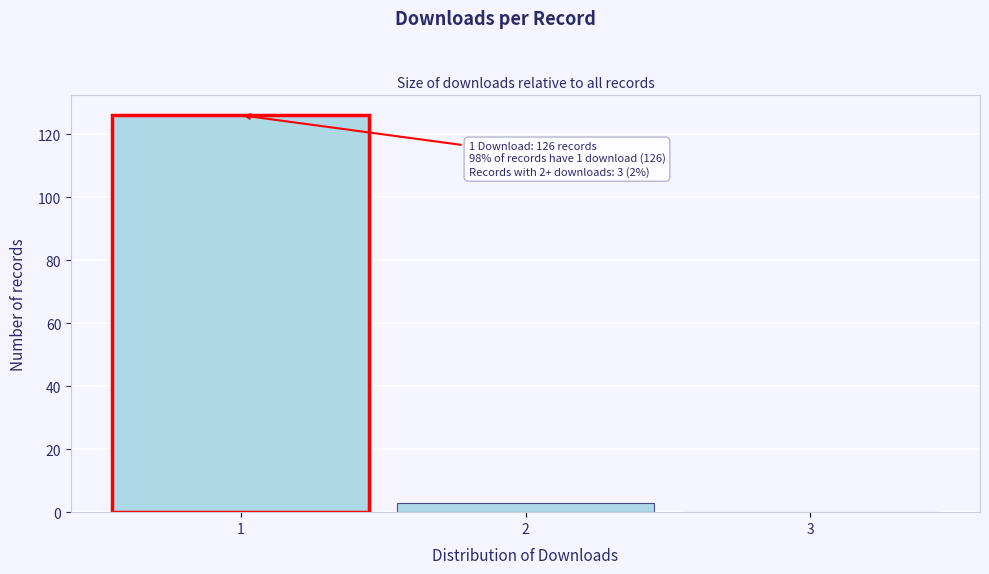

Which range on the x-axis has the tallest bar?

0.5 to 1.5